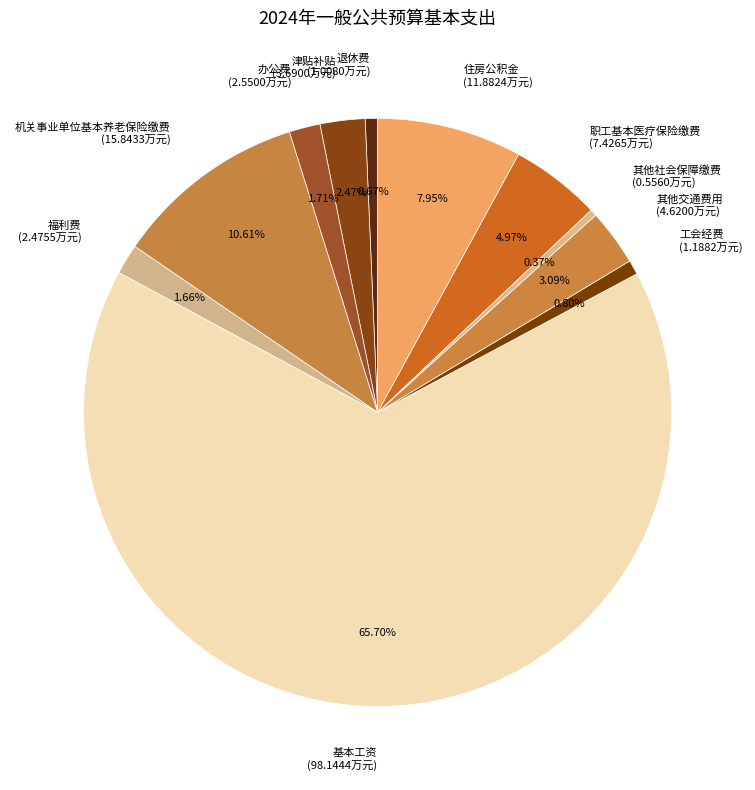

Is it true that 福利费 is 2% of the pie?

True